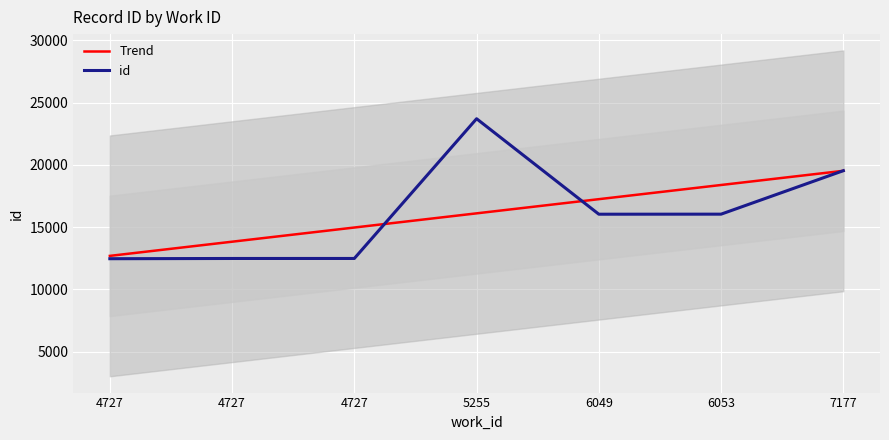

Is the value of Trend at 4727 greater than the value of id at 4727?

Yes